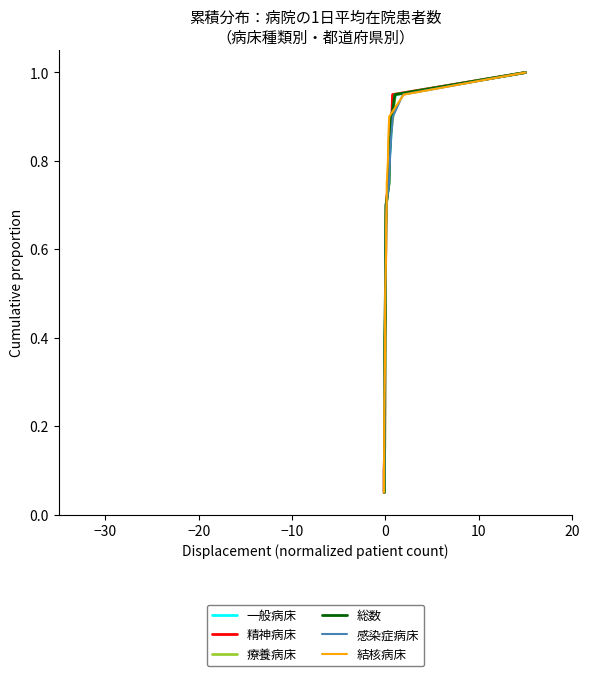

Reading right to left, extract all data points from this chart.

一般病床: 1.0	0.9	0.9	0.8	0.8	0.8	0.7	0.7	0.6	0.6	0.5	0.5	0.4	0.3	0.3	0.2	0.2	0.1	0.1	0.1
精神病床: 1.0	0.9	0.9	0.8	0.8	0.8	0.7	0.7	0.6	0.6	0.5	0.5	0.4	0.3	0.3	0.2	0.2	0.1	0.1	0.1
療養病床: 1.0	0.9	0.9	0.8	0.8	0.8	0.7	0.7	0.6	0.6	0.5	0.5	0.4	0.3	0.3	0.2	0.2	0.1	0.1	0.1
総数: 1.0	0.9	0.9	0.8	0.8	0.8	0.7	0.7	0.6	0.6	0.5	0.5	0.4	0.3	0.3	0.2	0.2	0.1	0.1	0.1
感染症病床: 1.0	0.9	0.9	0.8	0.8	0.8	0.7	0.7	0.6	0.6	0.5	0.5	0.4	0.3	0.3	0.2	0.2	0.1	0.1	0.1
結核病床: 1.0	0.9	0.9	0.8	0.8	0.8	0.7	0.7	0.6	0.6	0.5	0.5	0.4	0.3	0.3	0.2	0.2	0.1	0.1	0.1